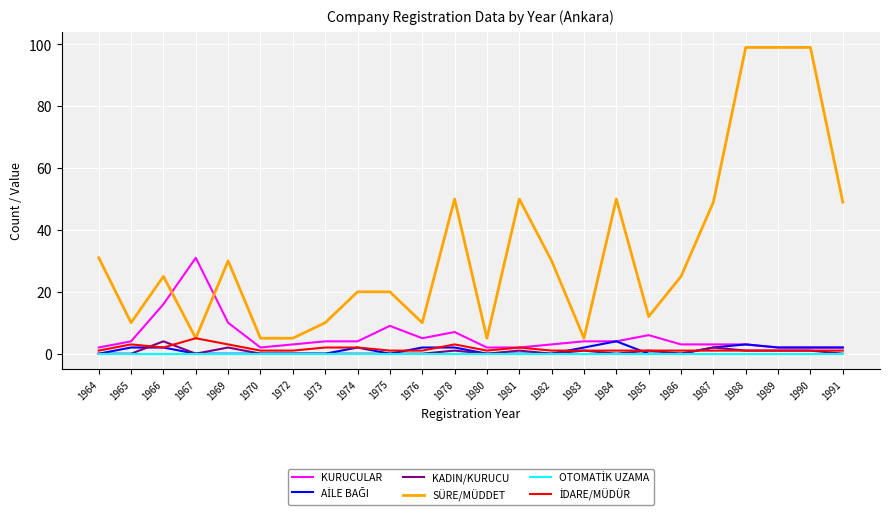

At which category does KURUCULAR reach its first local peak?

1967